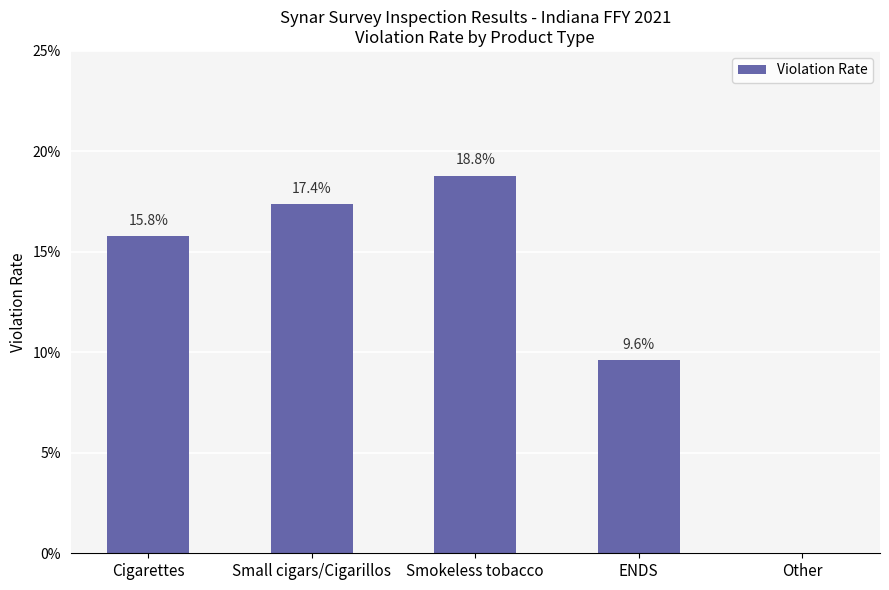

Between Other and Cigarettes, which is larger?

Cigarettes